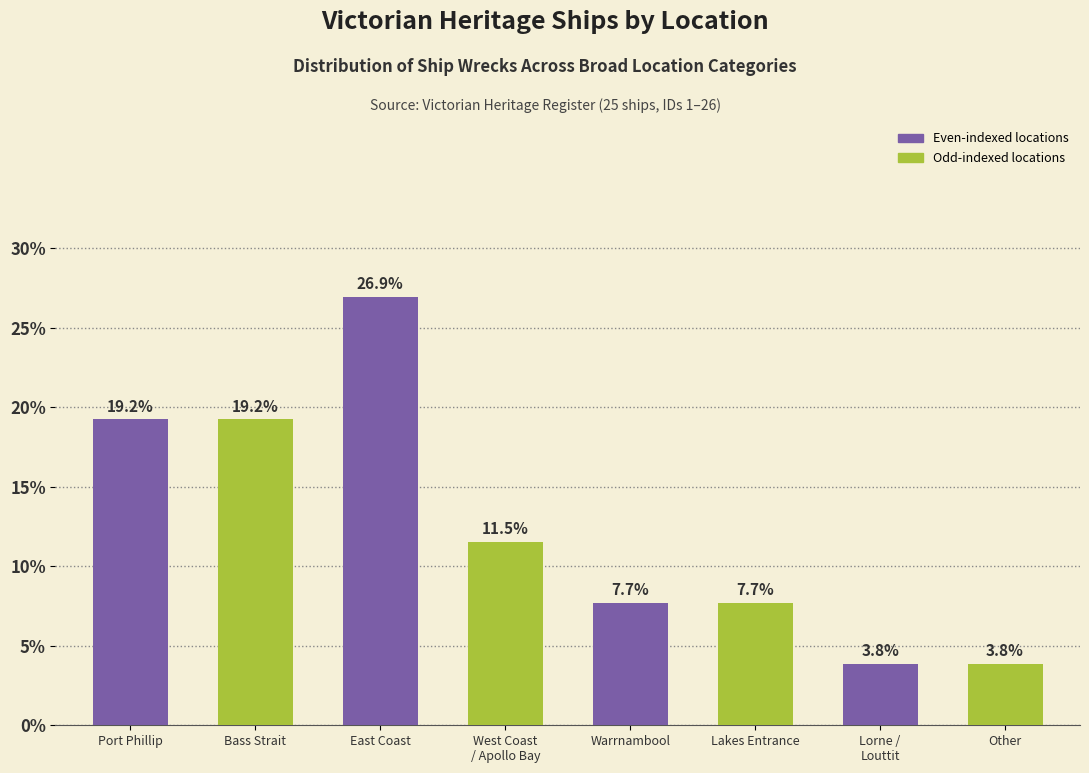

What is the ratio of the value at Warrnambool to the value at Other?

2.0